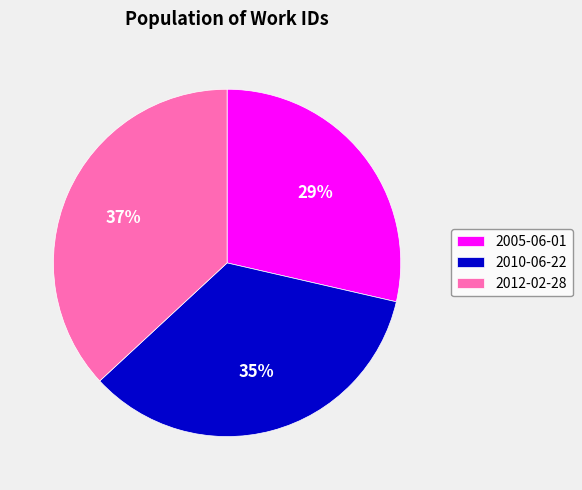

To the nearest percent, what is the difference between the 2012-02-28 and 2005-06-01 slice percentages?

8%